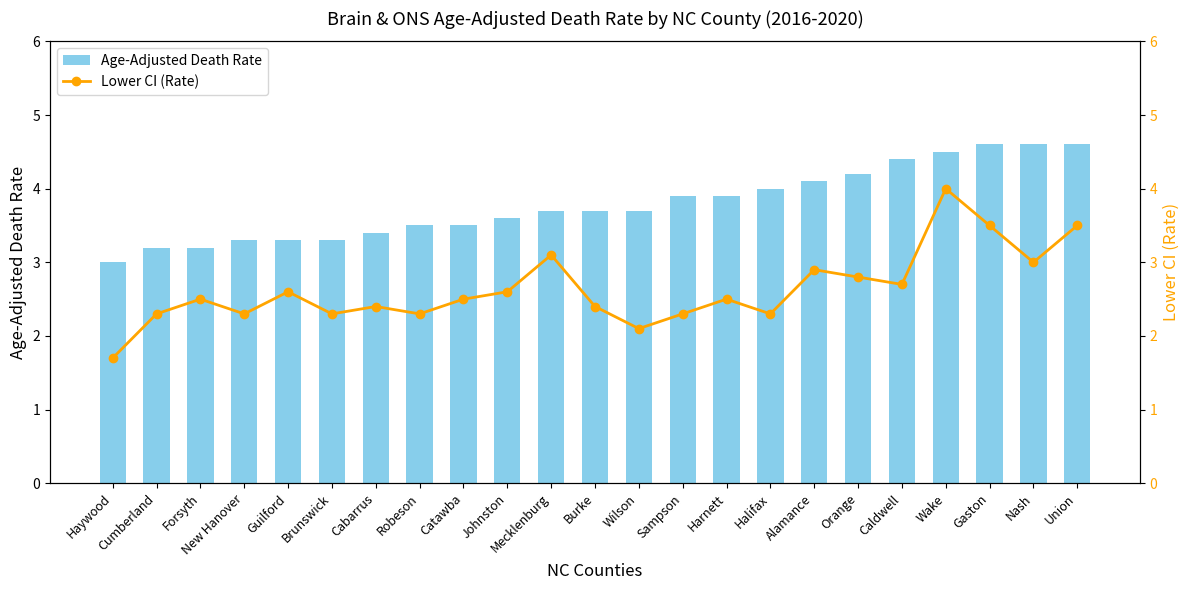

Reading left to right, transcribe all the data shown in this chart.

Age-Adjusted Death Rate: 3.0	3.2	3.2	3.3	3.3	3.3	3.4	3.5	3.5	3.6	3.7	3.7	3.7	3.9	3.9	4.0	4.1	4.2	4.4	4.5	4.6	4.6	4.6
Lower CI (Rate): 1.7	2.3	2.5	2.3	2.6	2.3	2.4	2.3	2.5	2.6	3.1	2.4	2.1	2.3	2.5	2.3	2.9	2.8	2.7	4.0	3.5	3.0	3.5